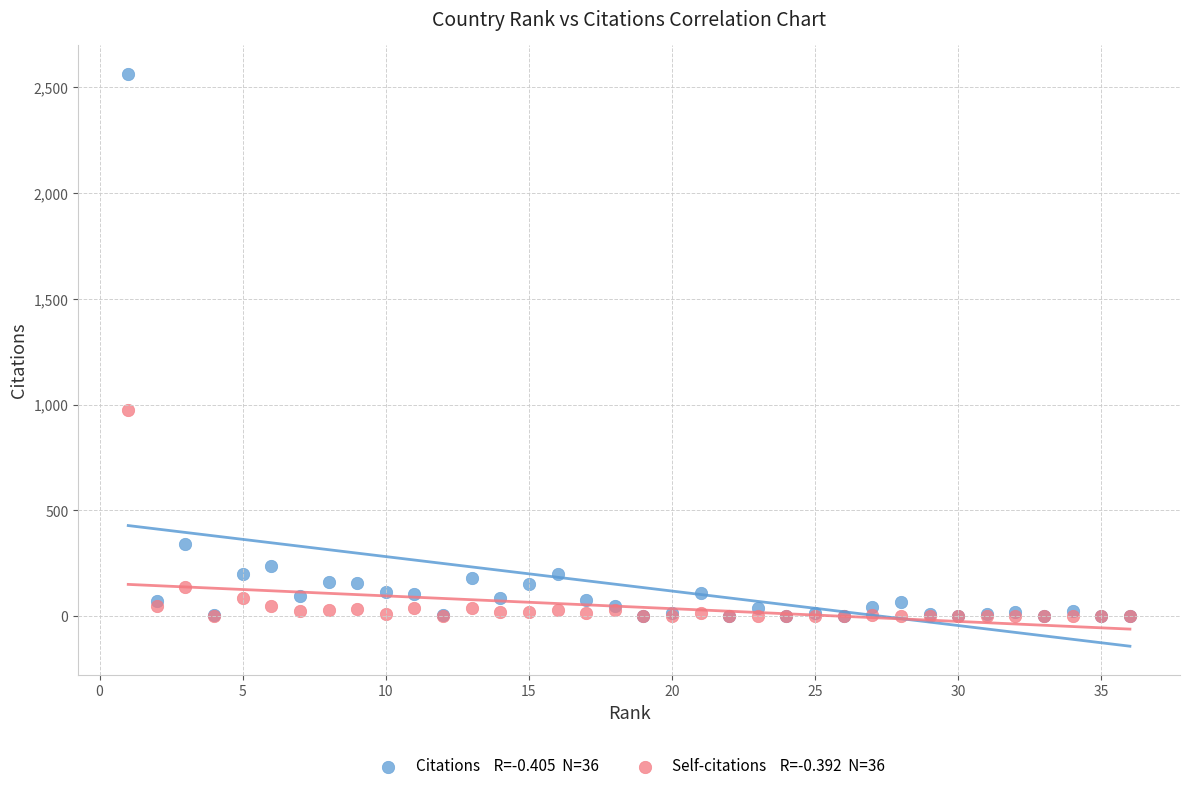

Across all series, what Y value is closest to 1282?

976